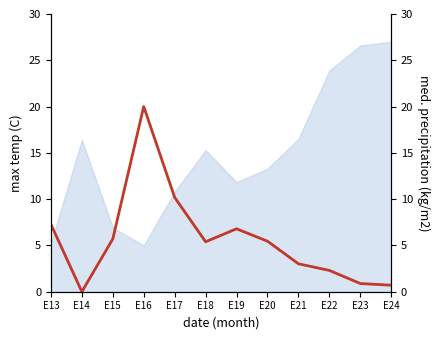

Does the chart have visible grid lines?

No